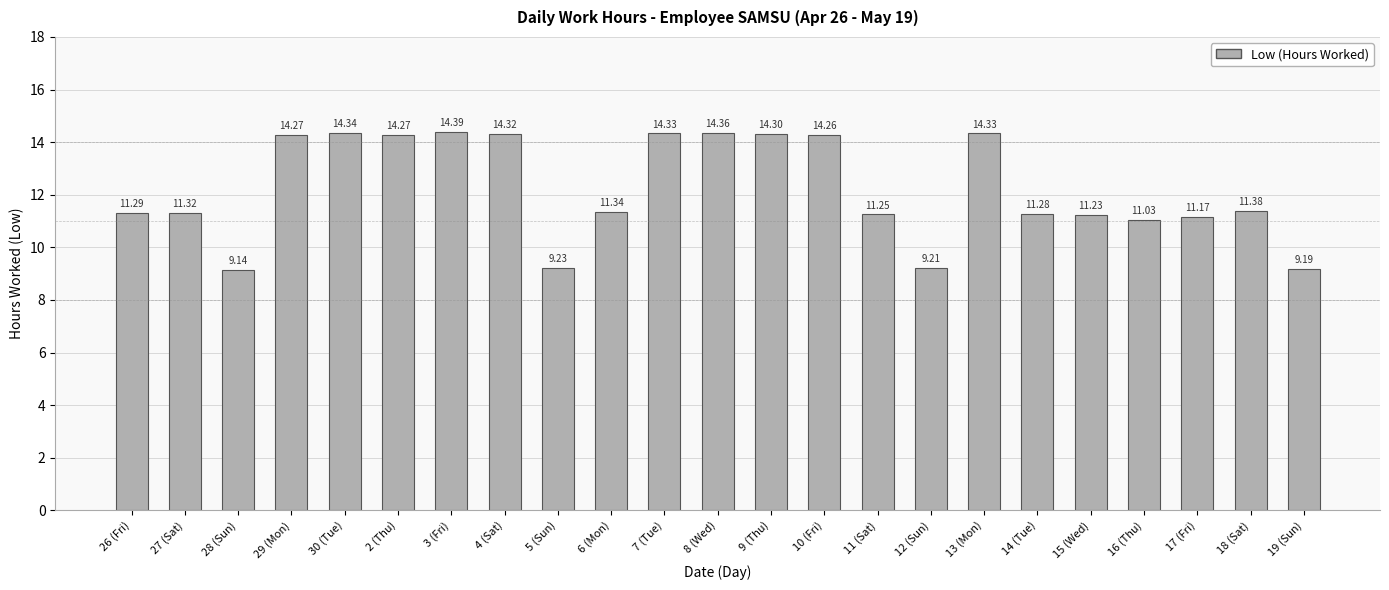

What is the average value?

12.2